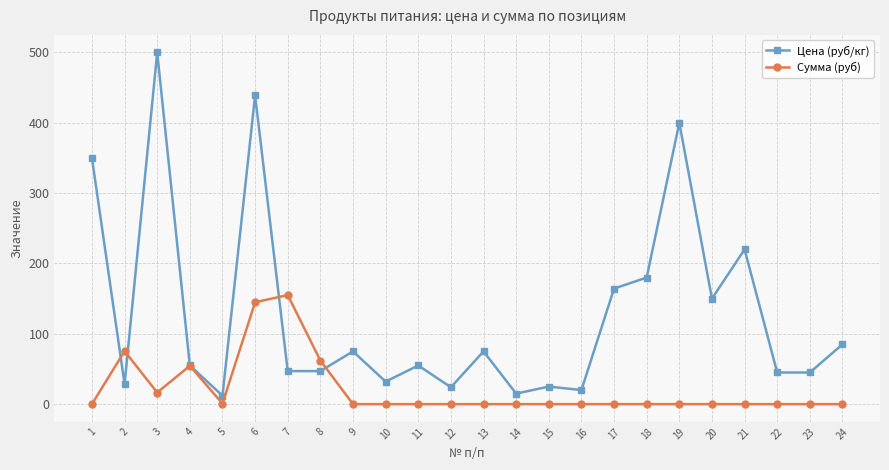

Is it true that Сумма (руб) equals 24.8 at 8?

False